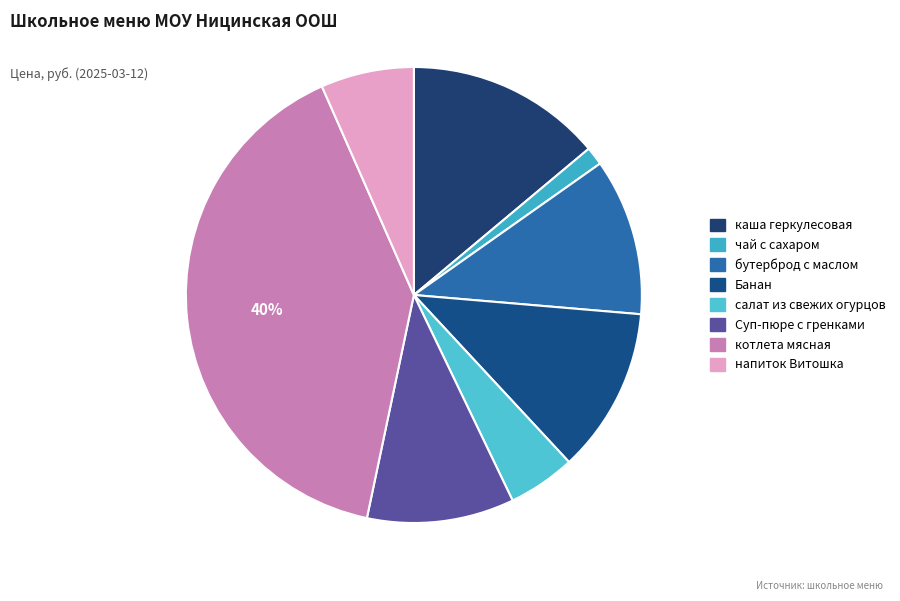

How much of the chart is everything except Суп-пюре с гренками?

89.6%